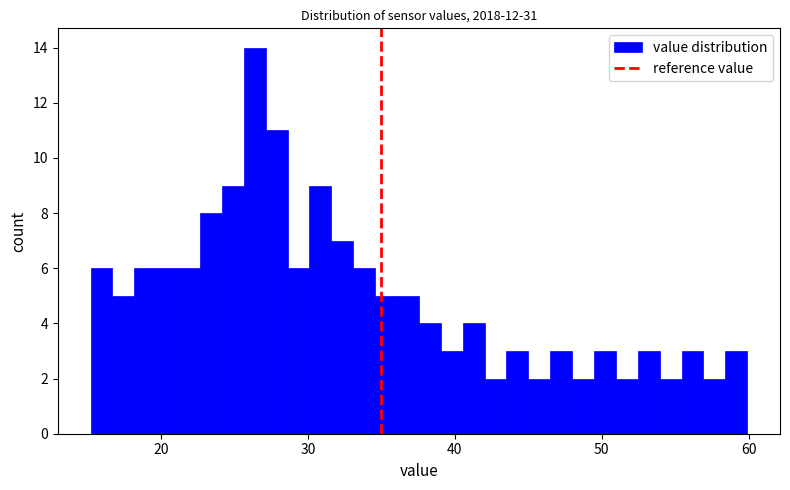

Read against the x-axis, roughly where is the centre of the tallest bar?

26